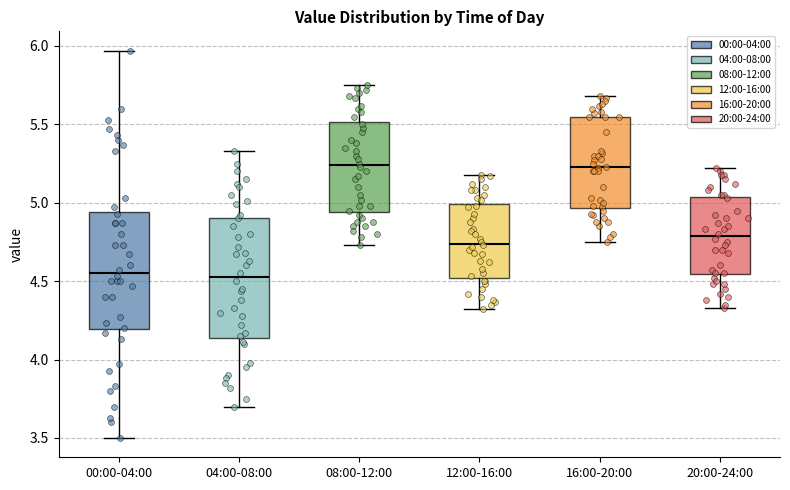

Reading left to right, transcribe this box plot: for each box, give where its median line is, the range the box spans, and where its two whiskers end, as read against the y-axis. The values are not printed on the chart, so give them approximately, as read against the axis.

00:00-04:00: median 4.55, box 4.20 to 4.95, whiskers 3.50 to 5.95
04:00-08:00: median 4.55, box 4.15 to 4.90, whiskers 3.70 to 5.35
08:00-12:00: median 5.25, box 4.95 to 5.50, whiskers 4.75 to 5.75
12:00-16:00: median 4.75, box 4.50 to 5.00, whiskers 4.30 to 5.20
16:00-20:00: median 5.25, box 4.95 to 5.55, whiskers 4.75 to 5.70
20:00-24:00: median 4.80, box 4.55 to 5.05, whiskers 4.35 to 5.20